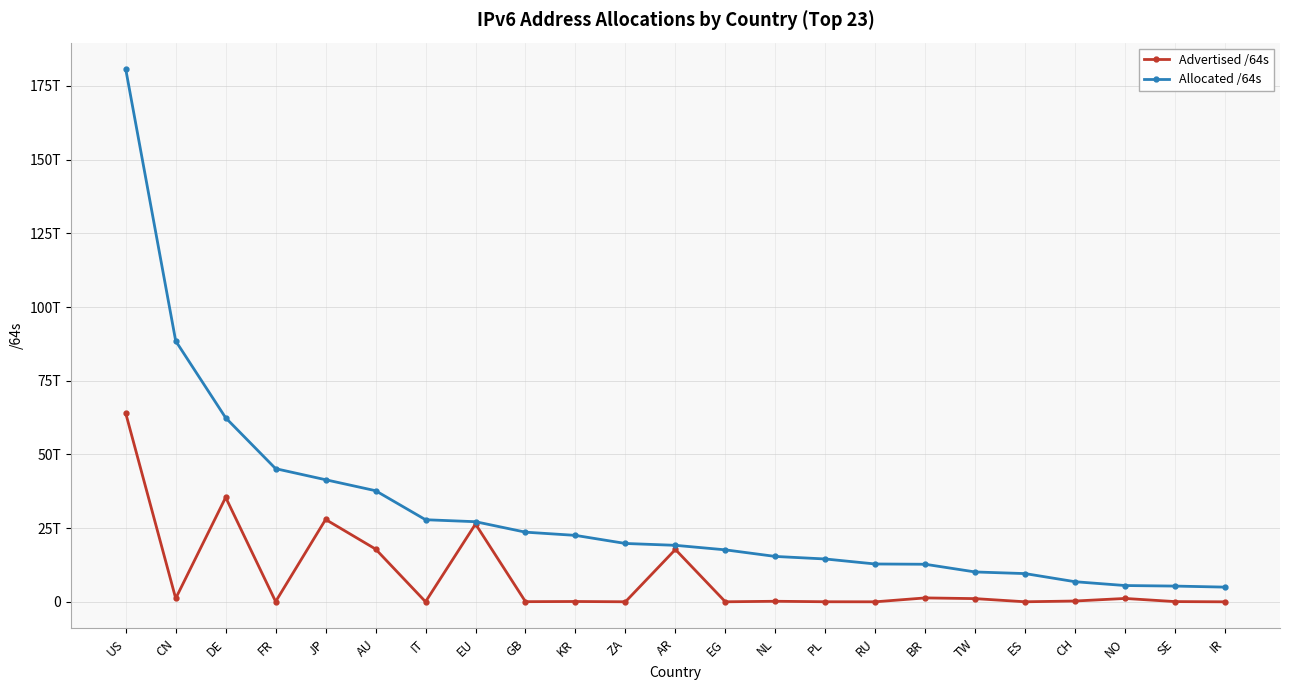

What are all the series names shown in the legend?

Advertised /64s, Allocated /64s